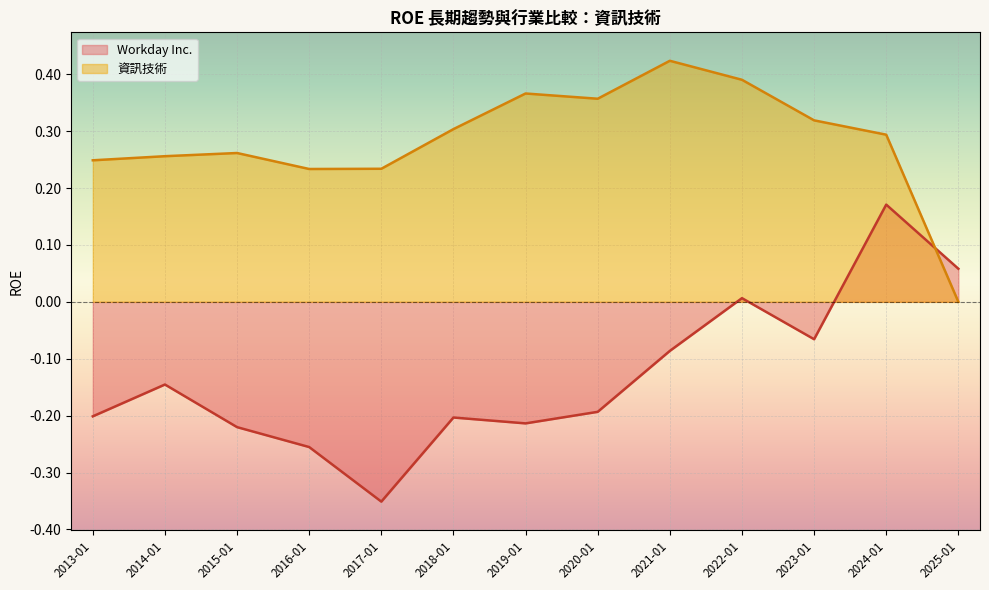

What is the sum of all Workday Inc. values?

-1.7